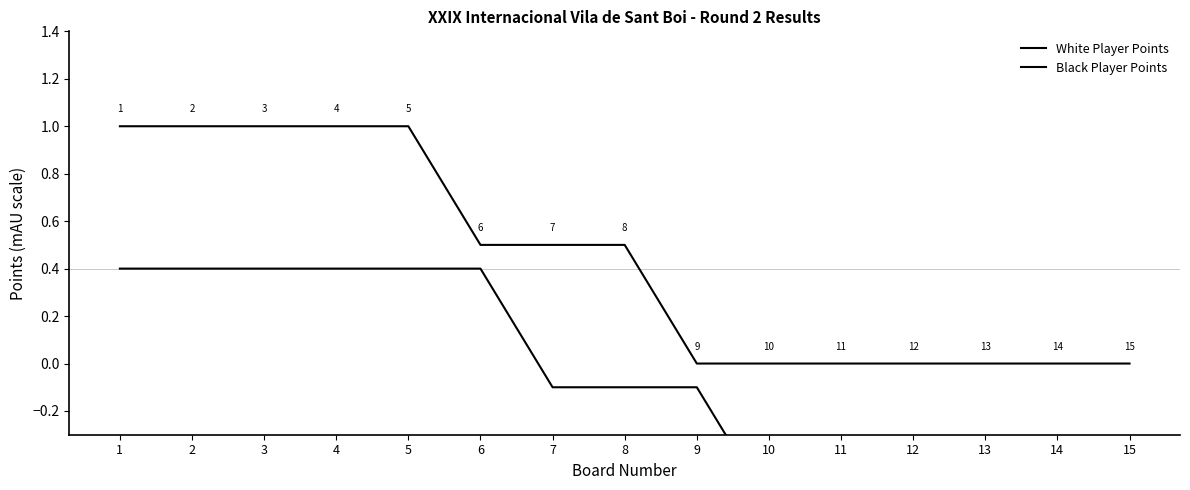

Reading left to right, what are all the values shown in this chart?

White Player Points: 1.0	1.0	1.0	1.0	1.0	0.5	0.5	0.5	0.0	0.0	0.0	0.0	0.0	0.0	0.0
Black Player Points: 0.4	0.4	0.4	0.4	0.4	0.4	-0.1	-0.1	-0.1	-0.6	-0.6	-0.6	-0.6	-0.6	-0.6